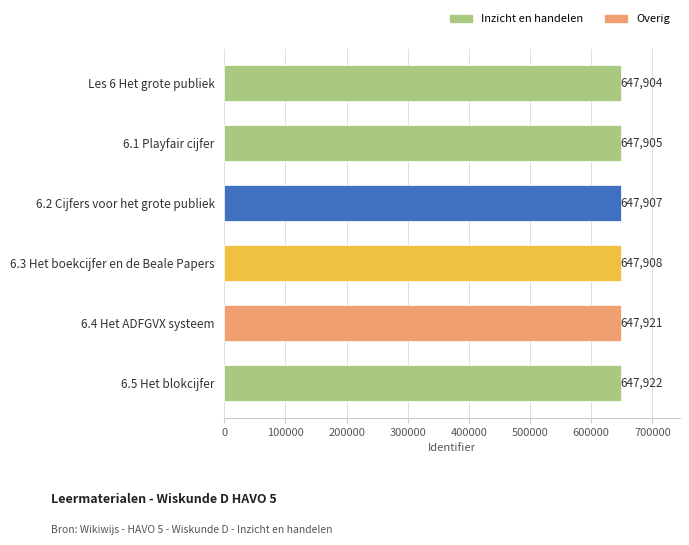

What is the smallest value displayed?

647904